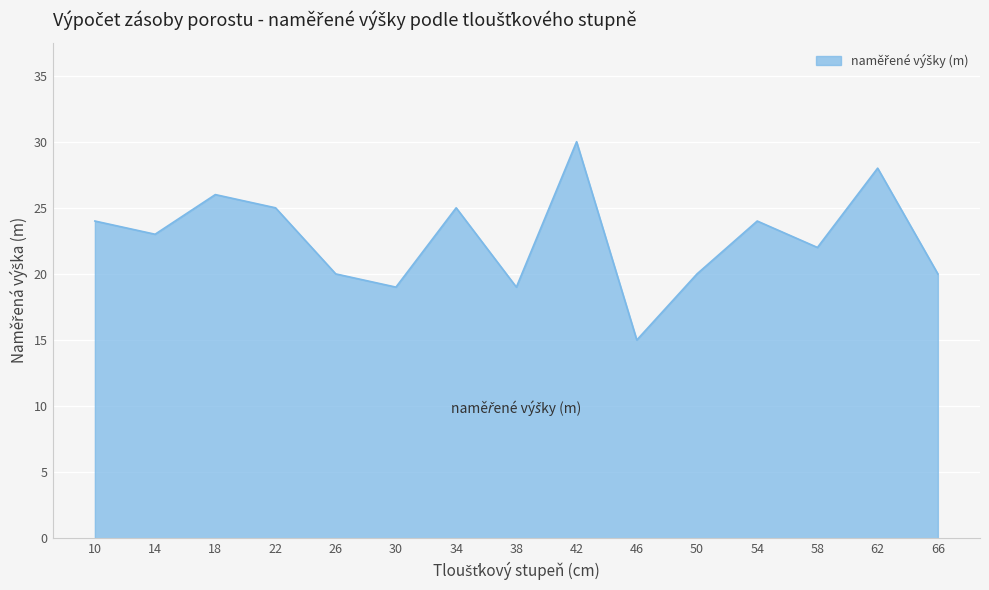

How many lines are shown in the chart?

1